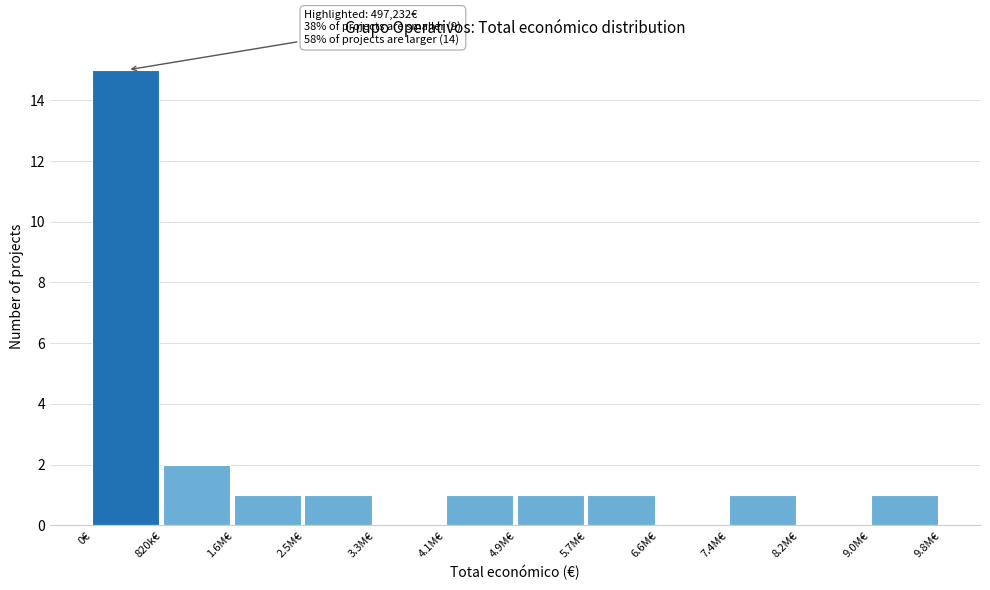

Reading right to left, extract all data points from this chart.

9.0M€=1	8.2M€=0	7.4M€=1	6.6M€=0	5.7M€=1	4.9M€=1	4.1M€=1	3.3M€=0	2.5M€=1	1.6M€=1	820k€=2	0€=15